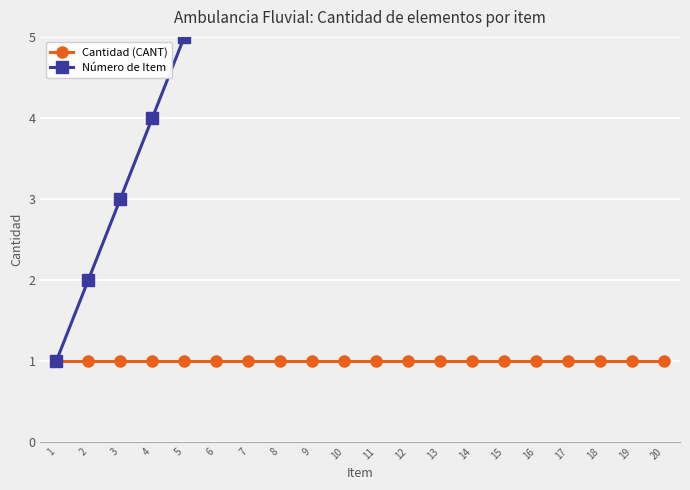

Which series has the largest total across all categories?

Número de Item